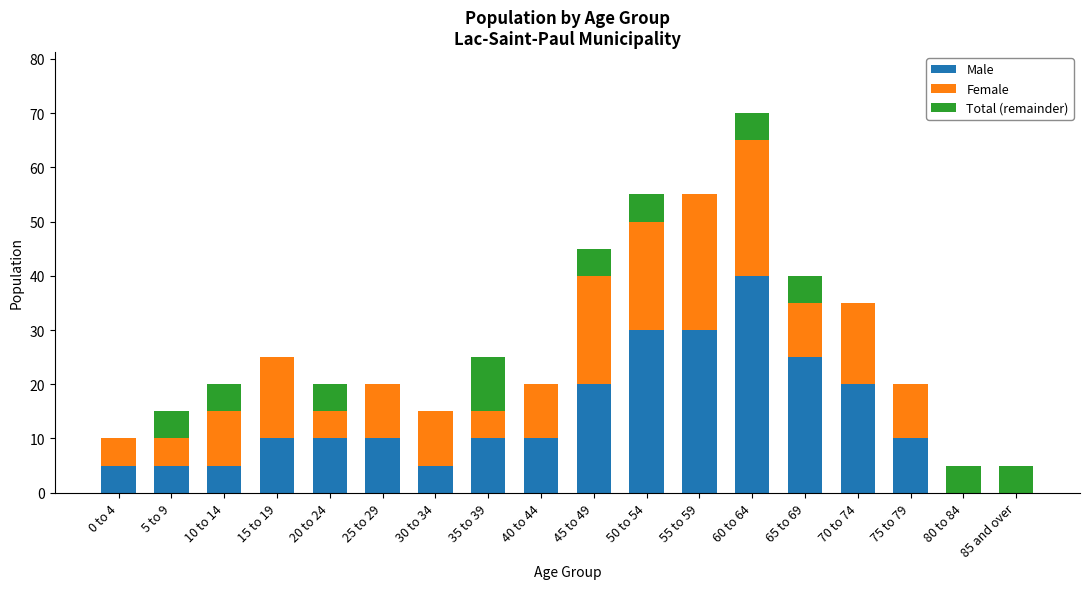

What is the label of the 17th bar from the left?

80 to 84